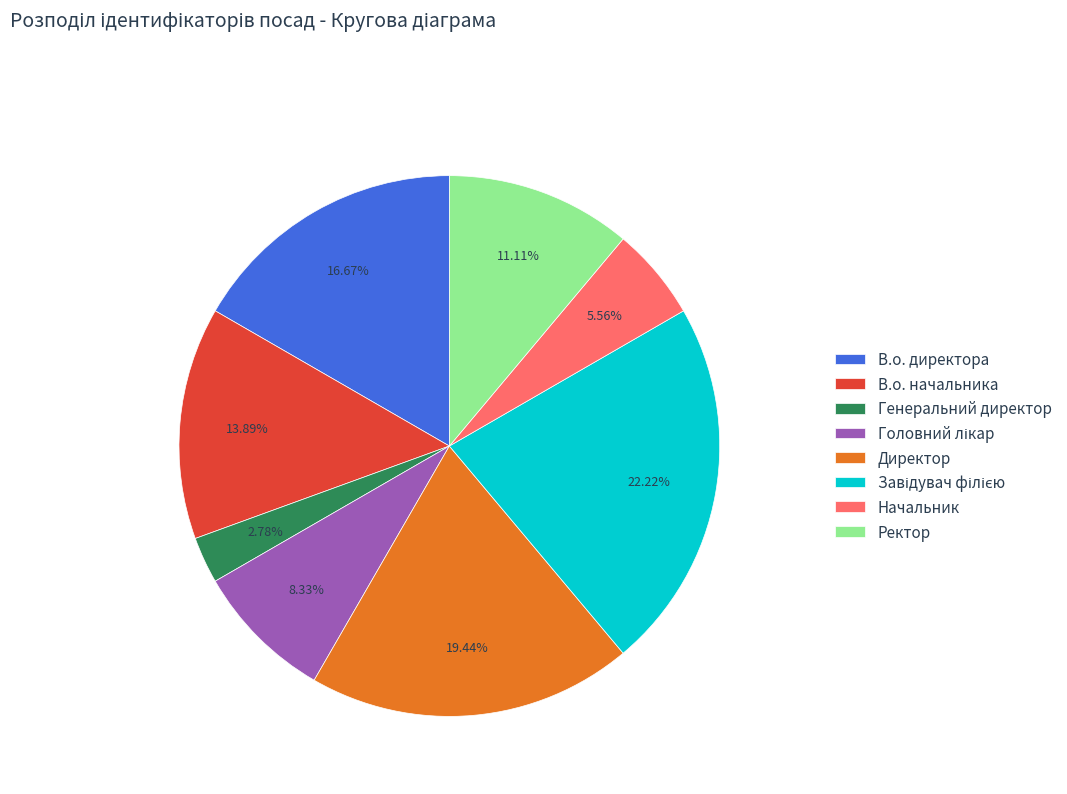

Count the number of slices in the pie.

8